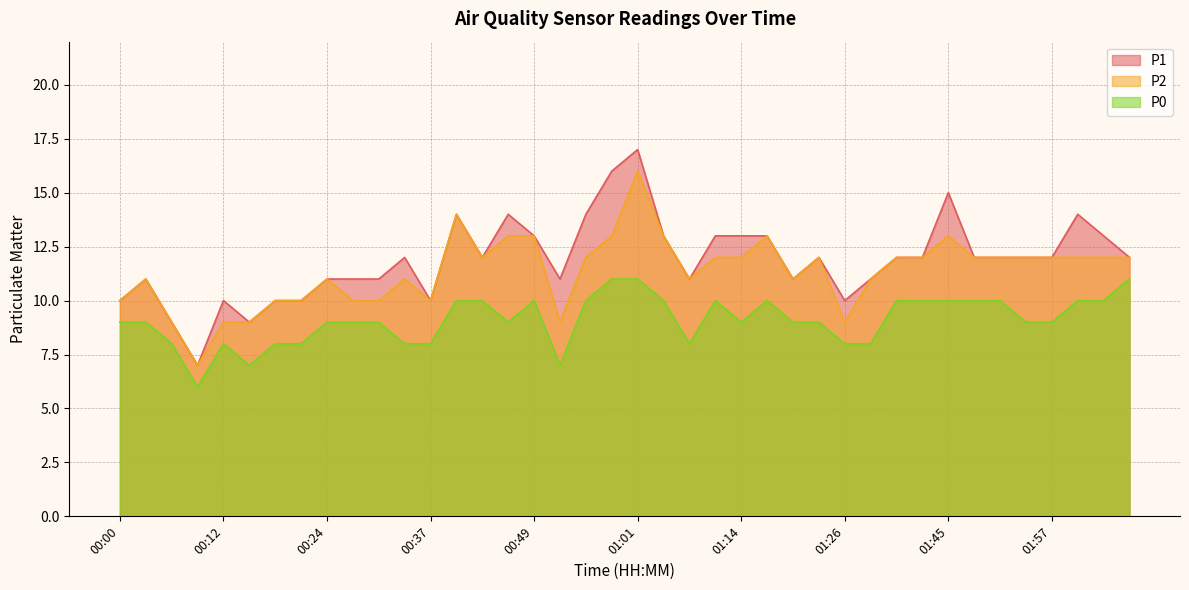

How many distinct data groups are displayed?

3